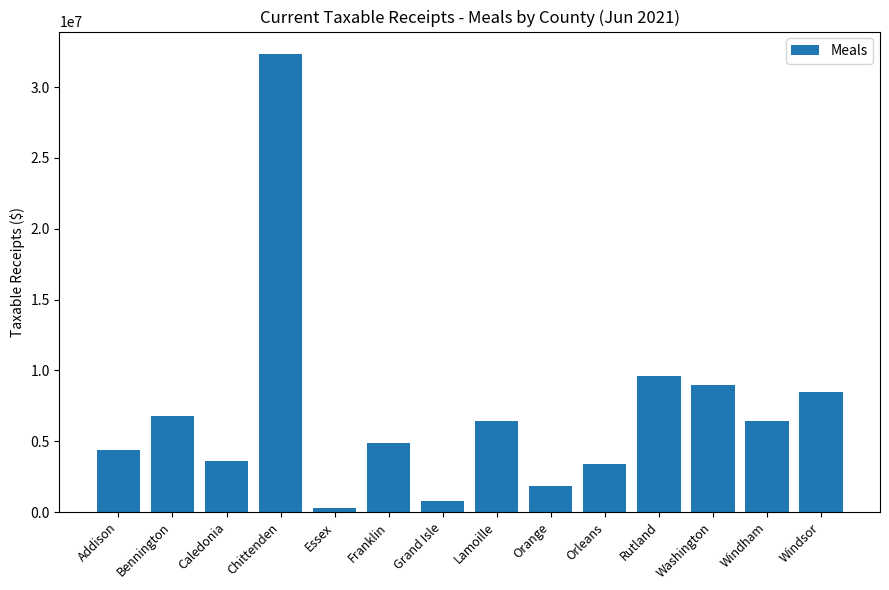

What is the difference between the values at Orange and Addison?

2563415.4